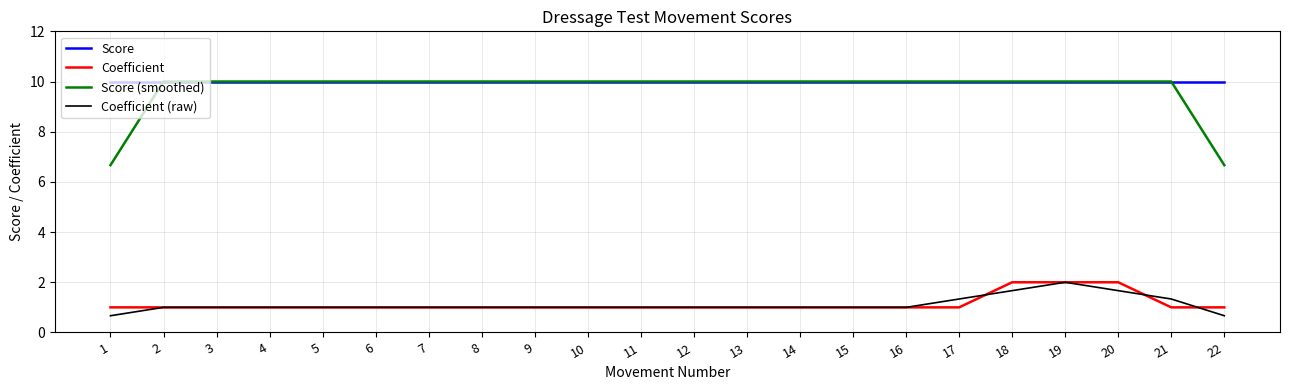

True or false: Coefficient (raw) has a value of 0.5 at 3.

False